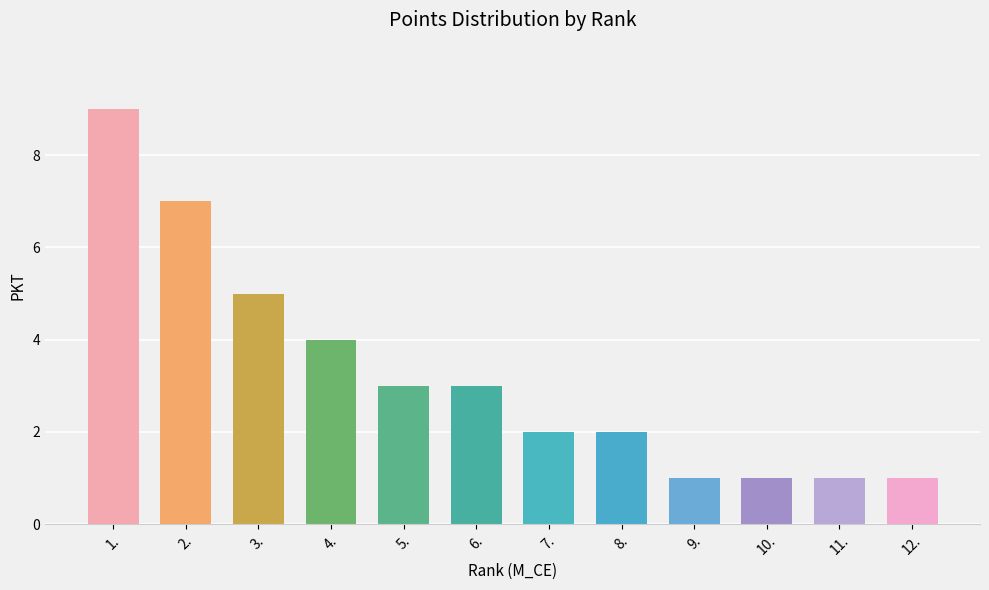

What is the sum of the values at 9. and 12.?

2